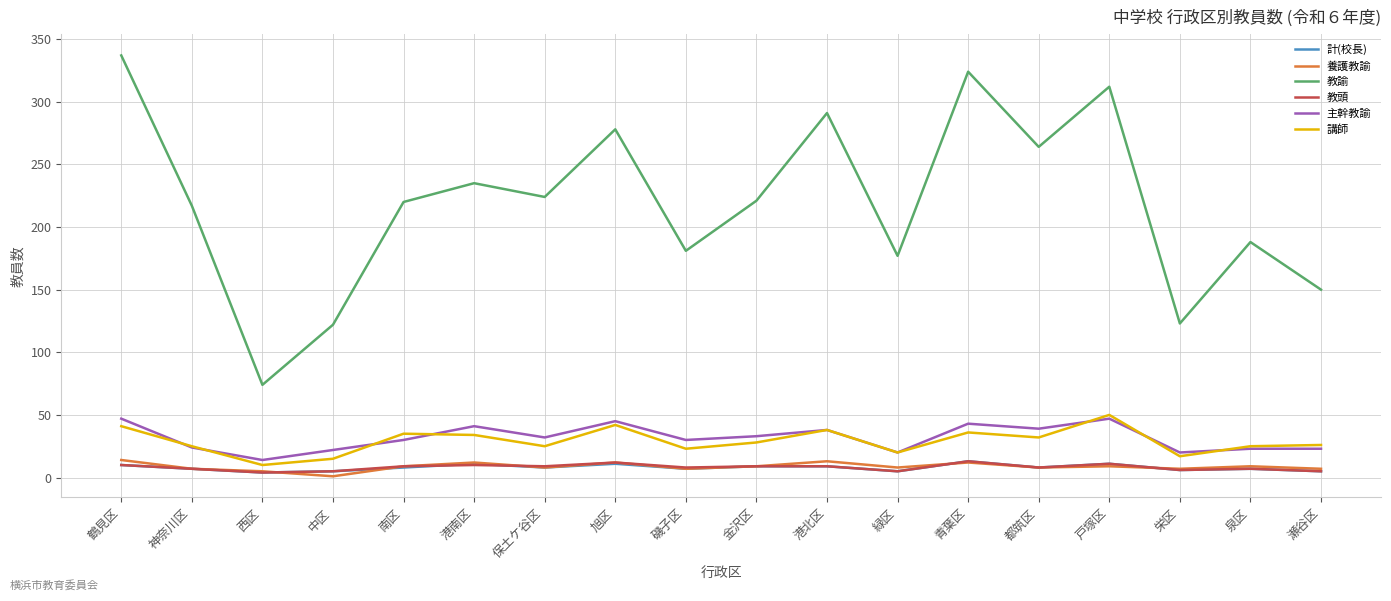

True or false: 教頭 has more than 2 interior local peaks.

True